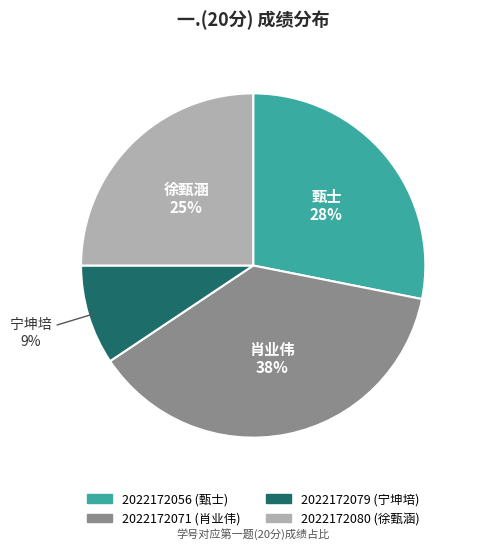

Is the sum of 2022172056 and 2022172071 greater than half?

Yes